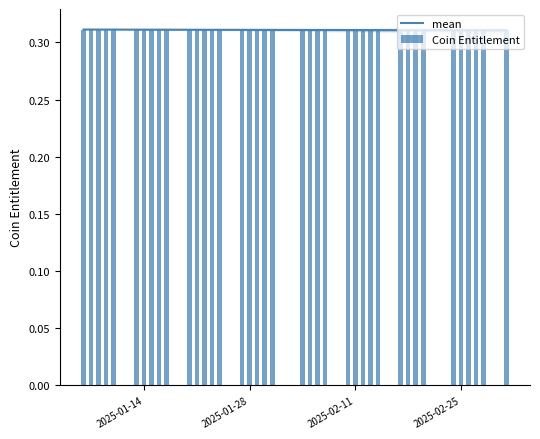

True or false: the data shows 0.1 at 37.

False